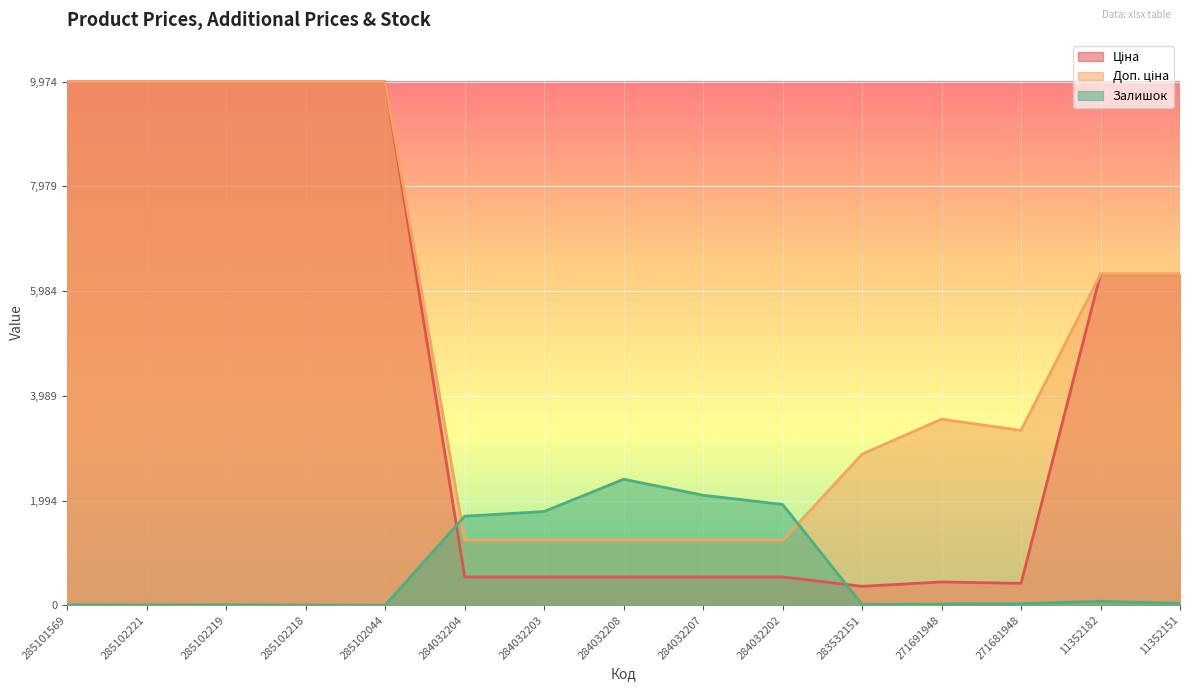

How many interior local peaks does the Залишок series have?

3